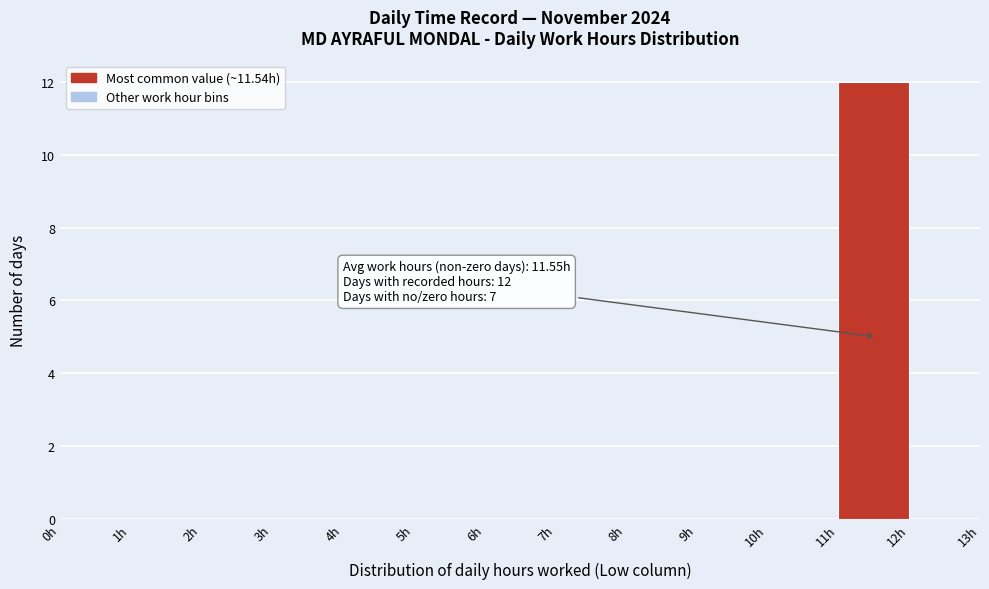

Which range on the x-axis has the tallest bar?

11 to 12